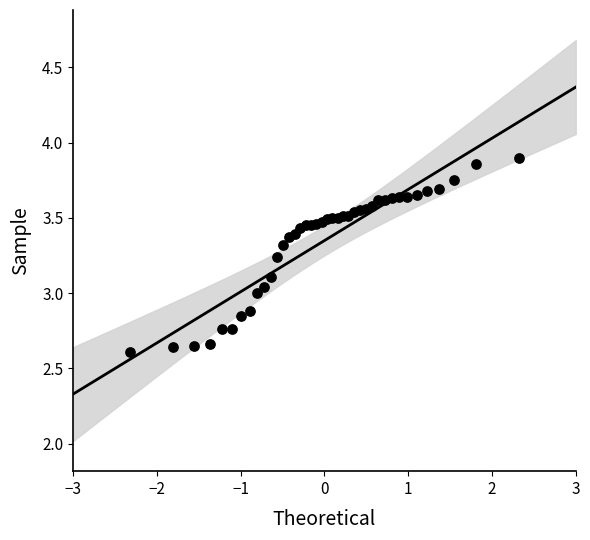

What is the range of X values (max minus min)?

4.7